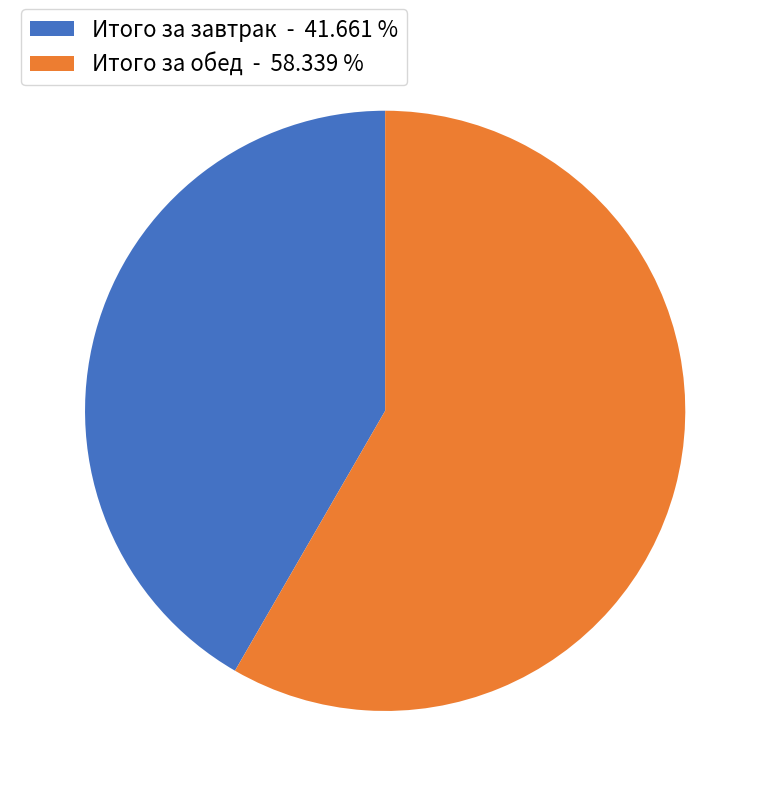

Which has a higher value, Итого за обед or Итого за завтрак?

Итого за обед